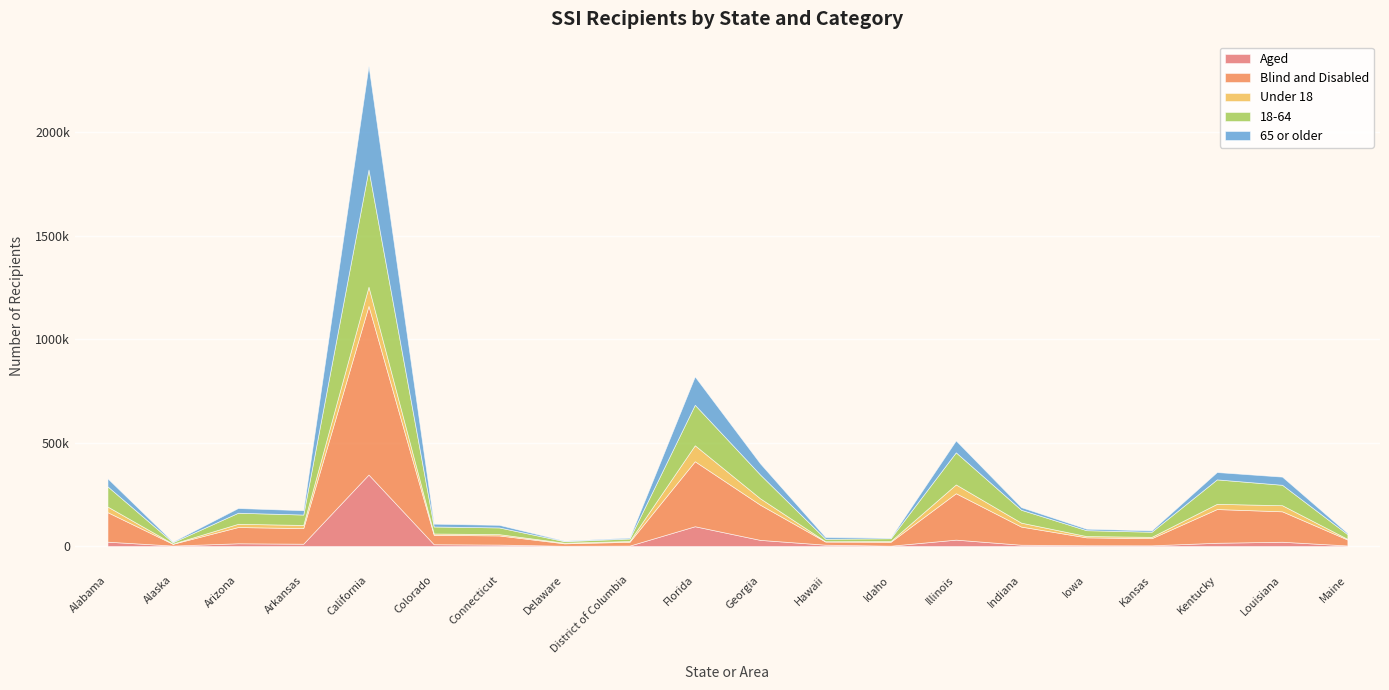

What is the highest value of the Aged series?

345681